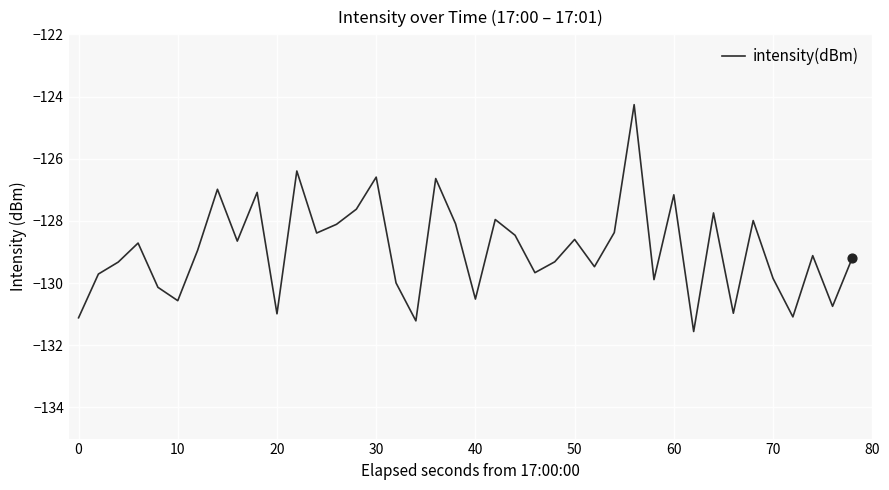

What is the smallest value displayed?

-131.6